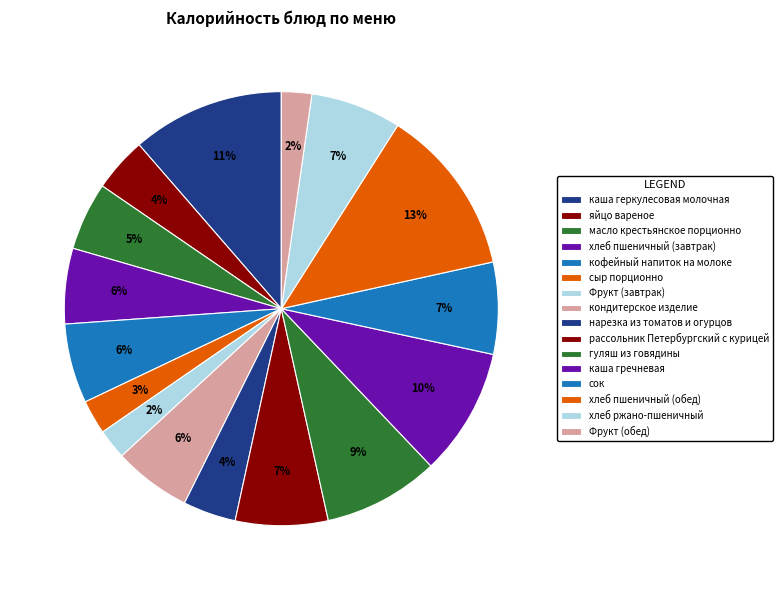

Is there any slice that represents more than half of the pie?

No